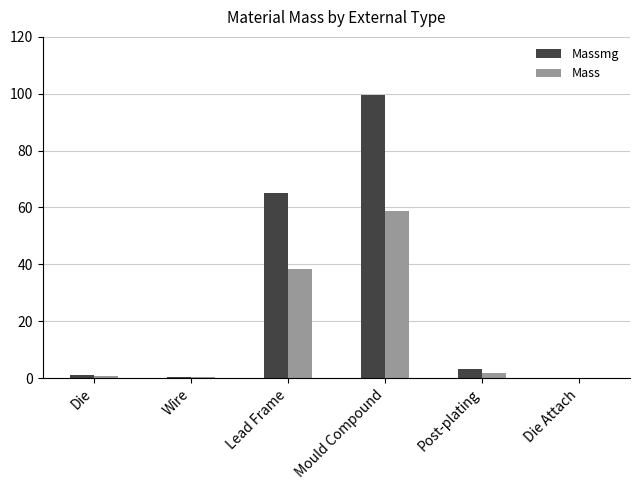

How many groups of bars are there?

6